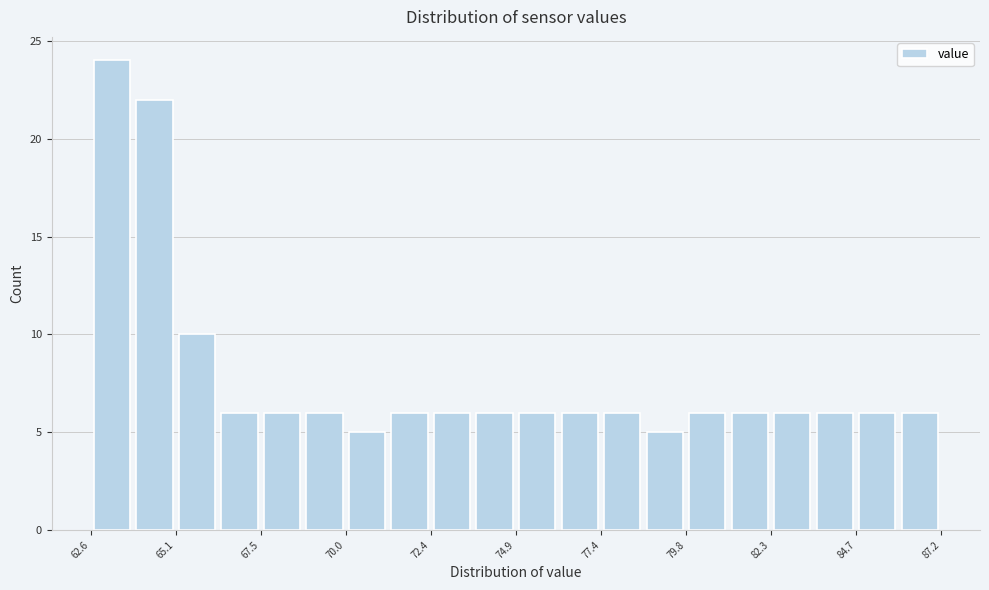

Read against the x-axis, roughly where is the centre of the tallest bar?

63.0